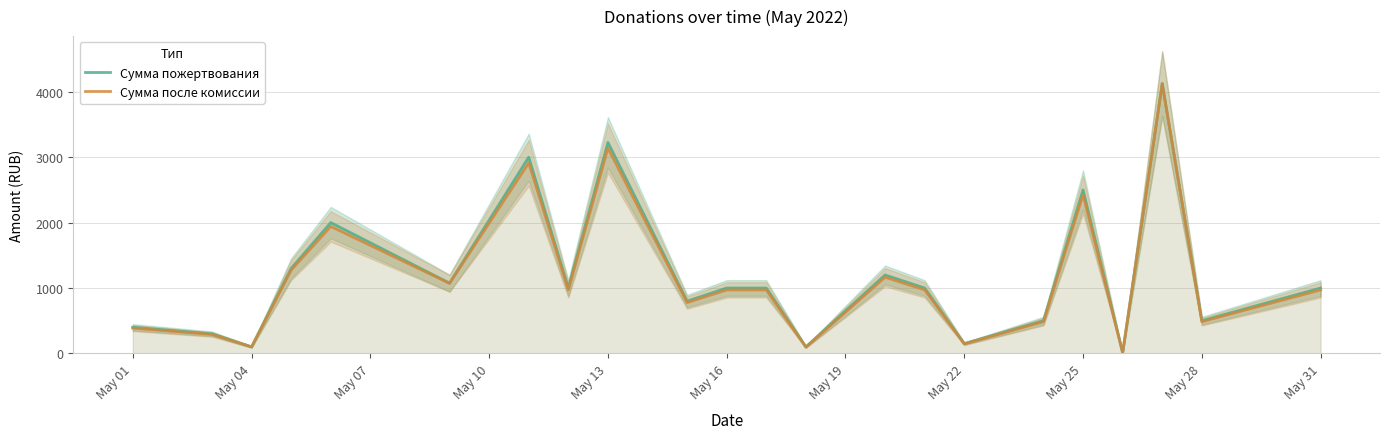

At how many categories does at least one series exceed 1210?

6